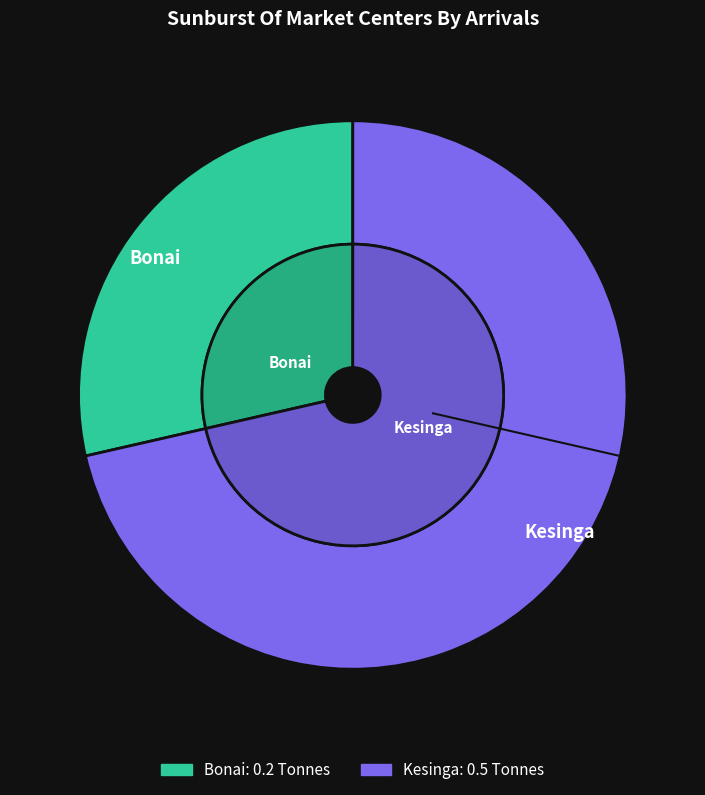

Is there any slice that represents more than half of the pie?

Yes